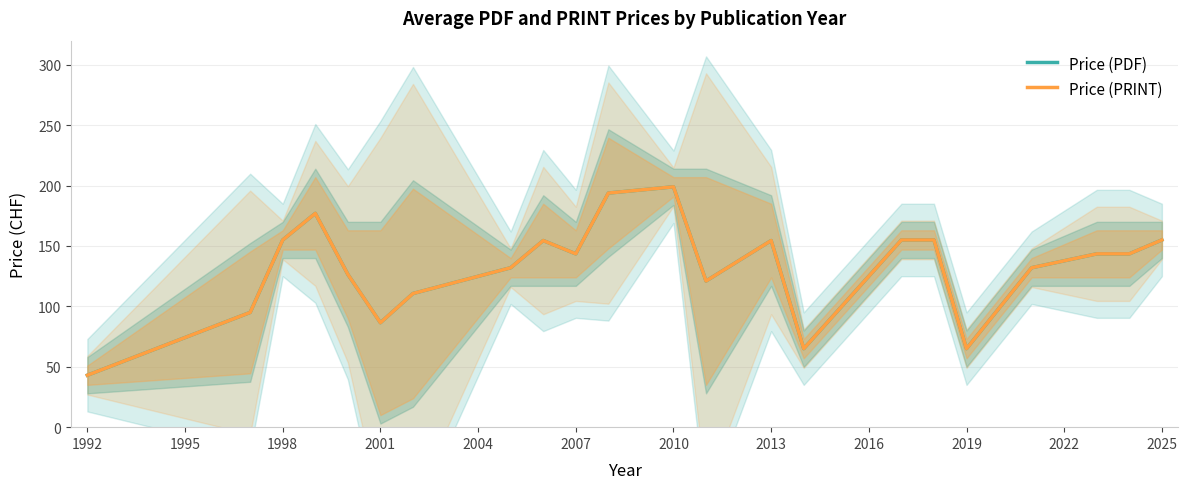

List the series in order of their peak value, lowest first.

Price (PDF), Price (PRINT)